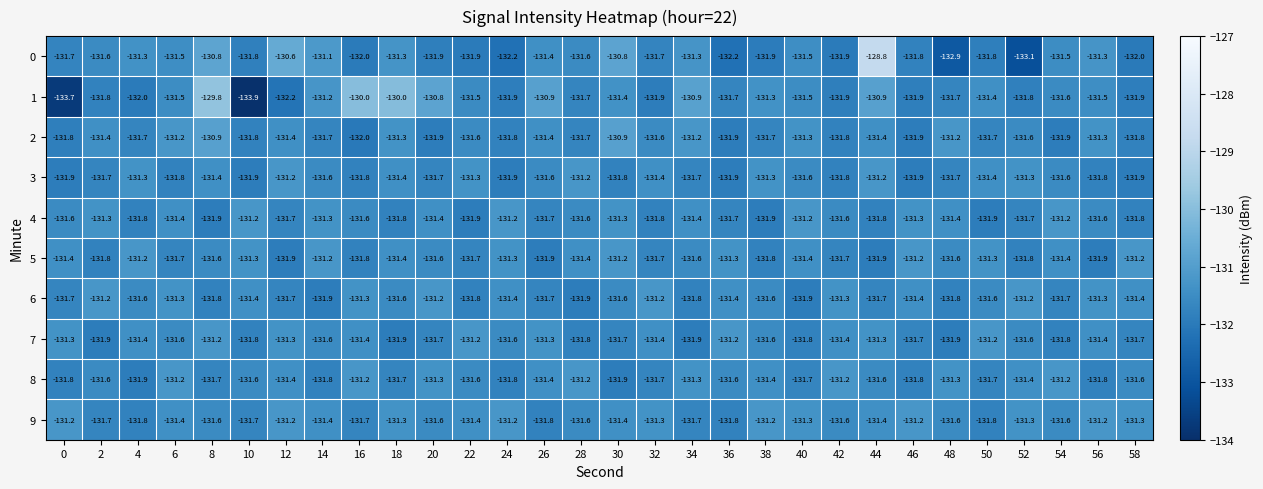

What is the average value of the 9 series?

-131.5